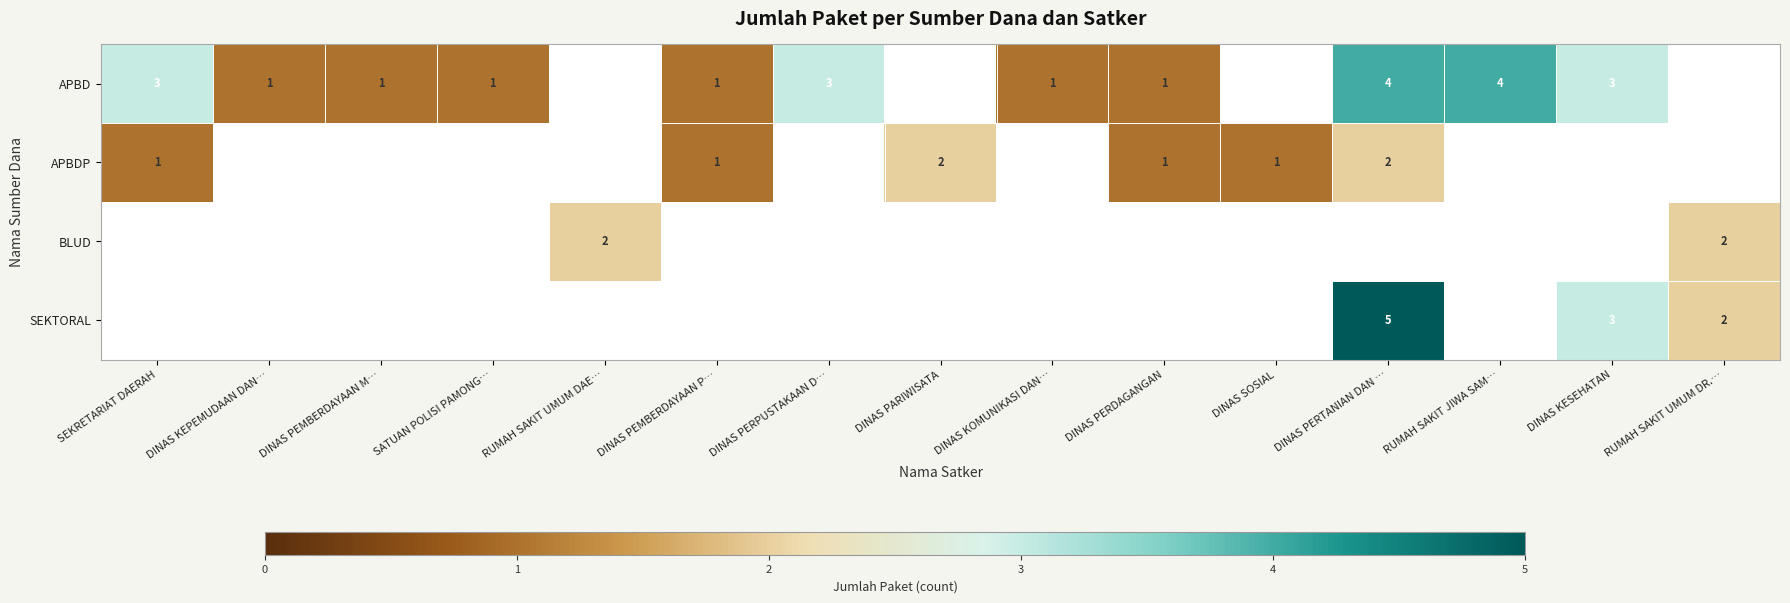

The value of APBDP at DINAS SOSIAL is 1. True or false?

True